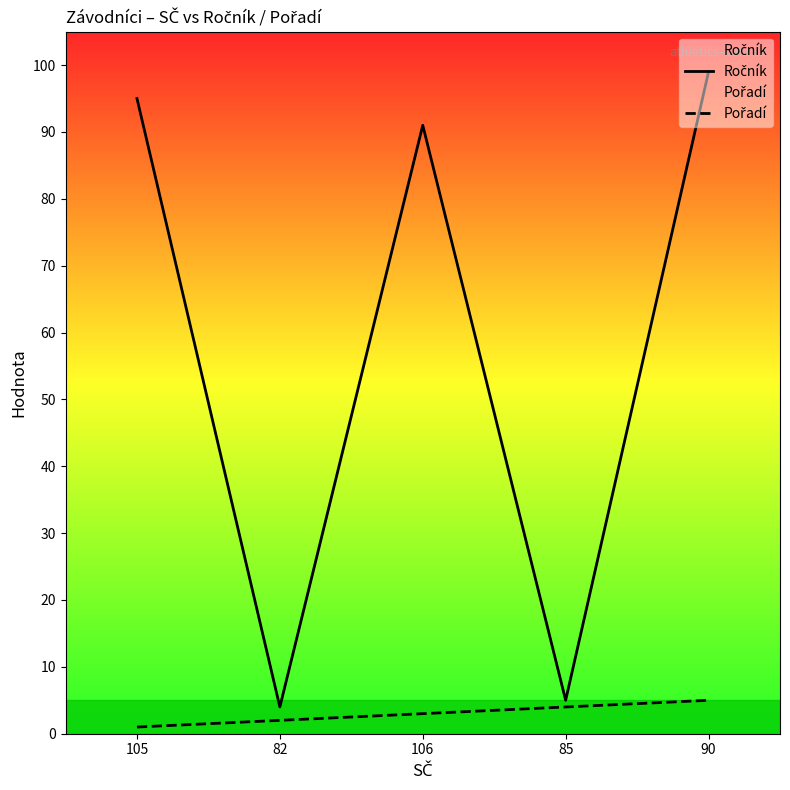

What is the label of the 1st point from the right?

90